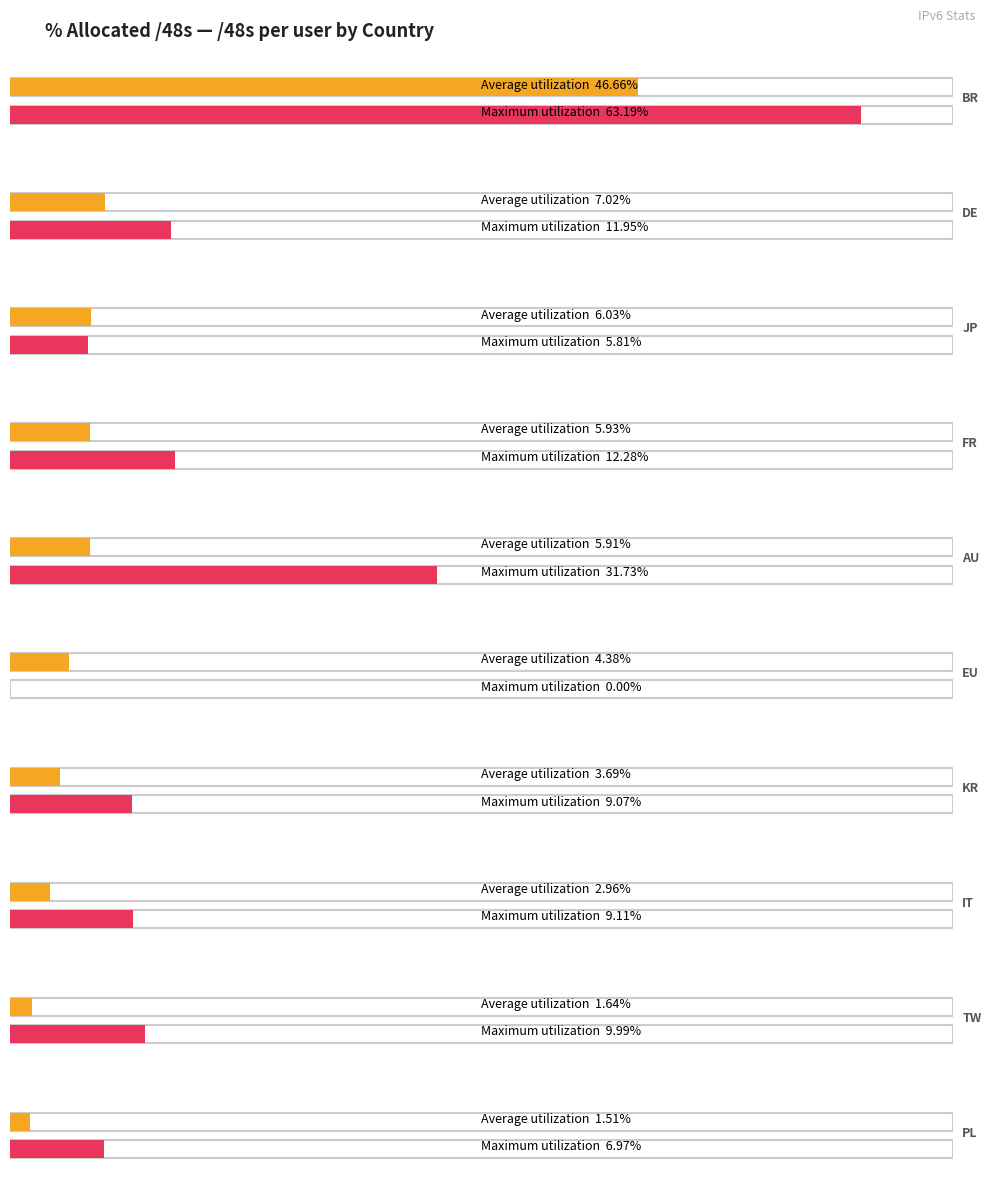

What is the maximum value for Maximum utilization?

63.2